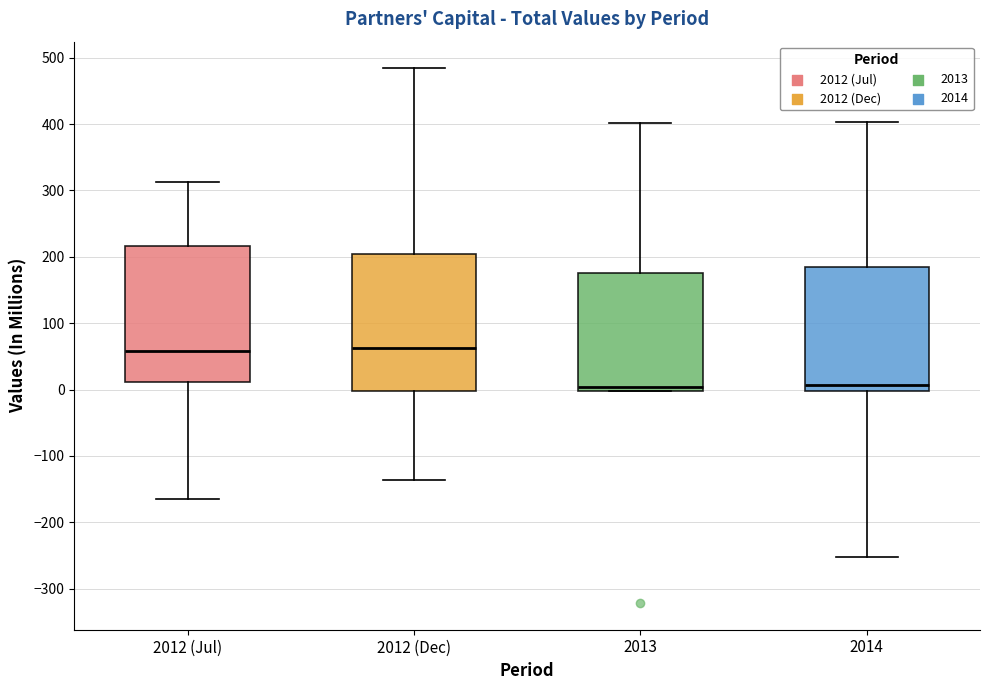

Reading left to right, read every box against the y-axis: the position of its median line, the range the box covers, and the ends of its whiskers. The values are not printed on the chart, so give them approximately, as read against the axis.

2012 (Jul): median 60, box 10 to 220, whiskers -160 to 310
2012 (Dec): median 60, box 0 to 200, whiskers -140 to 480
2013: median 0 (just above the box's lower edge), box 0 to 180, whiskers 0 to 400
2014: median 10, box 0 to 180, whiskers -250 to 400